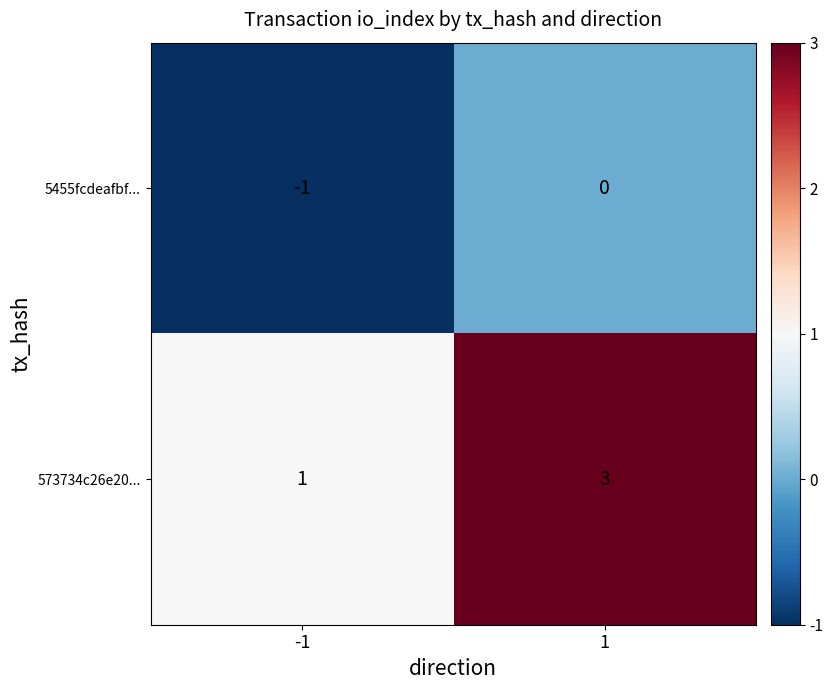

Between -1 and 1, which series saw the biggest shift?

573734c26e20...